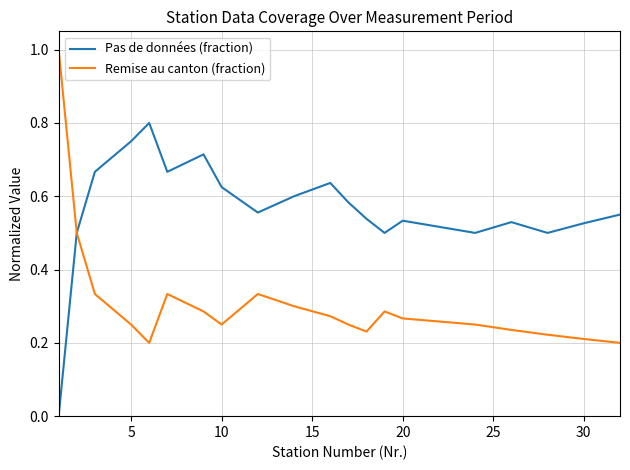

List the series in order of their overall mean, lowest first.

Remise au canton (fraction), Pas de données (fraction)